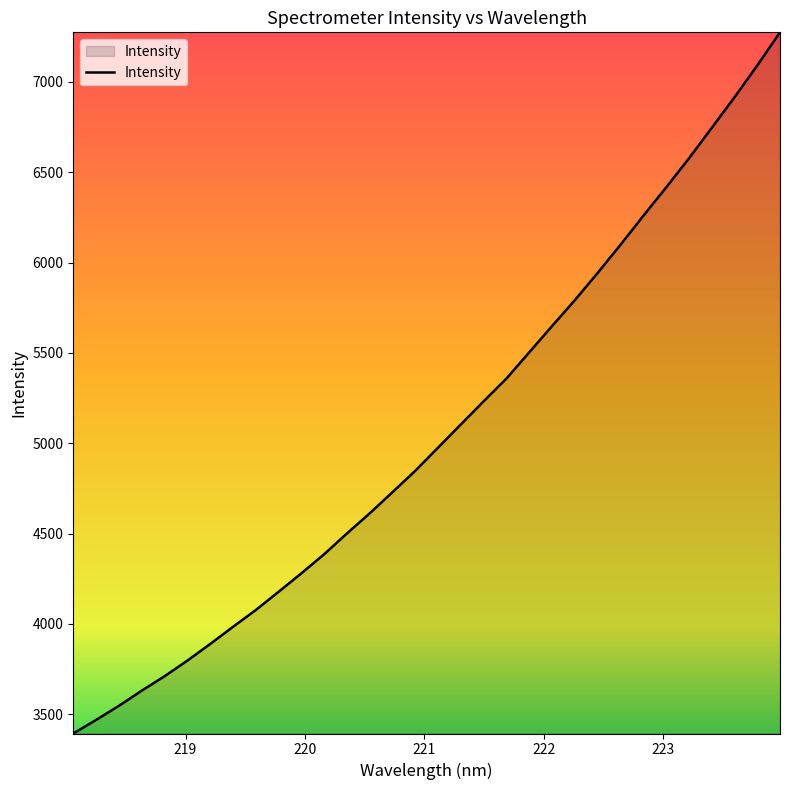

How many lines are shown in the chart?

1